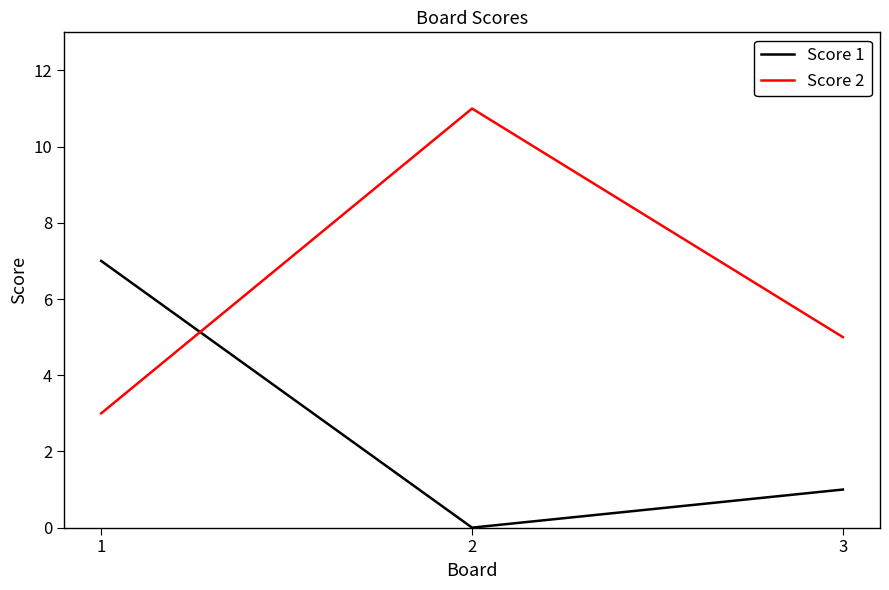

Reading left to right, transcribe all the data shown in this chart.

Score 1: 1=7	2=0	3=1
Score 2: 1=3	2=11	3=5